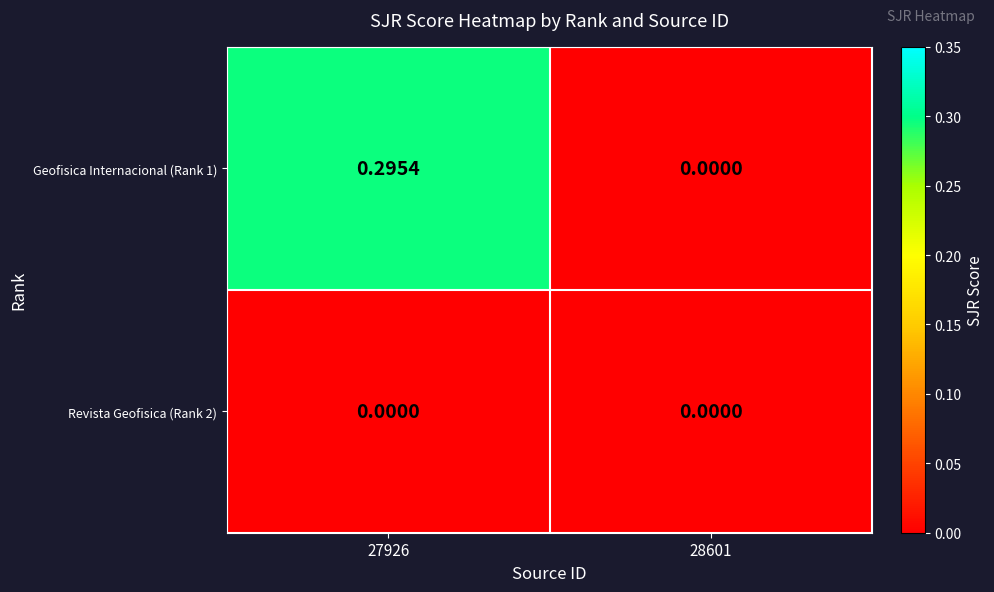

Which series changed the most between 27926 and 28601?

Geofisica Internacional (Rank 1)